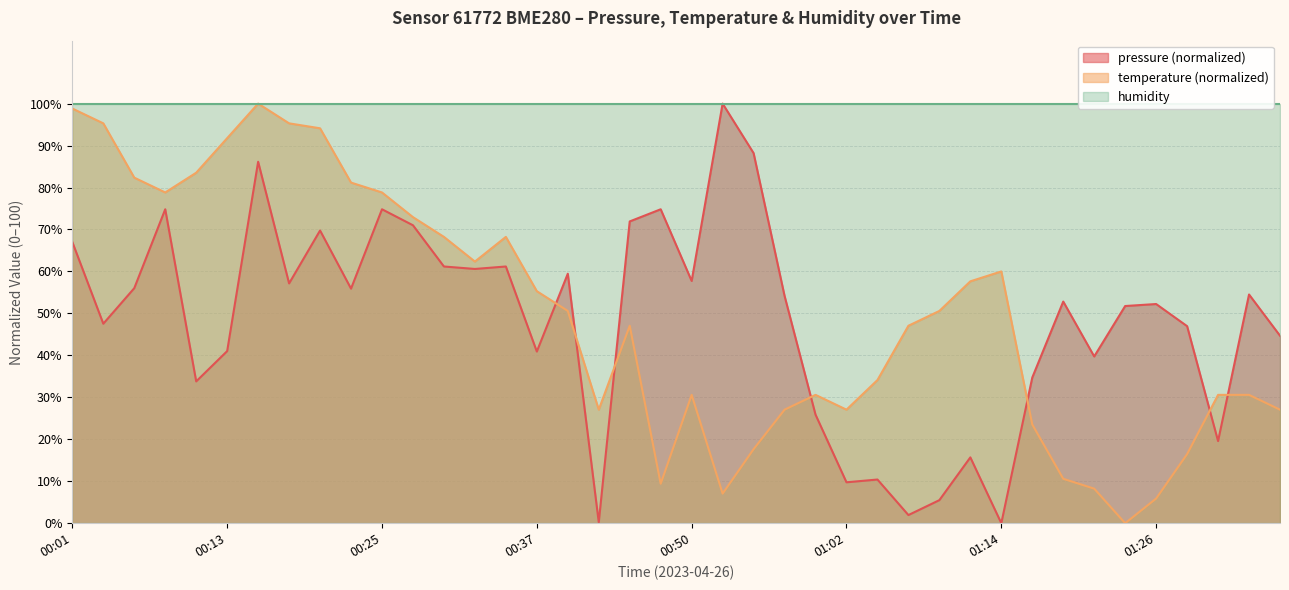

What is the highest value of the pressure (normalized) series?

100.0